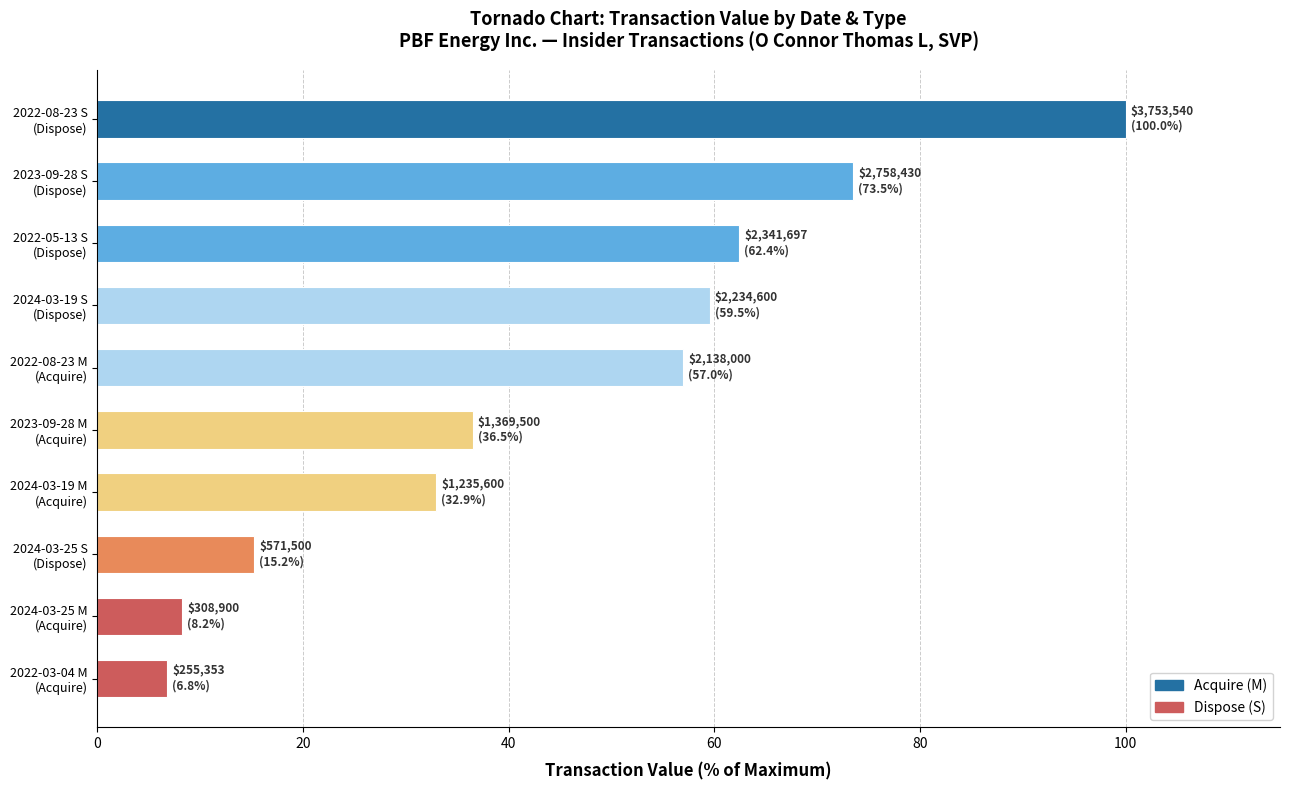

What is the sum of all values?

452.0